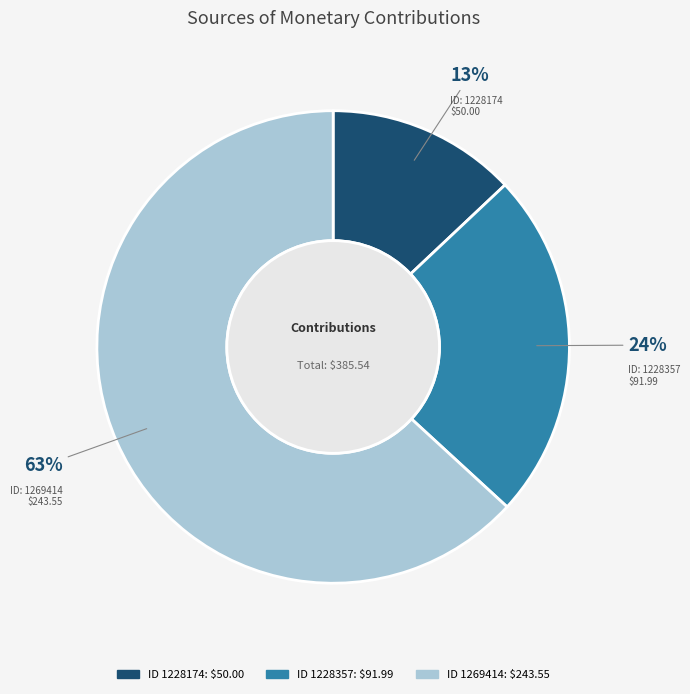

How many slices are in this pie chart?

3